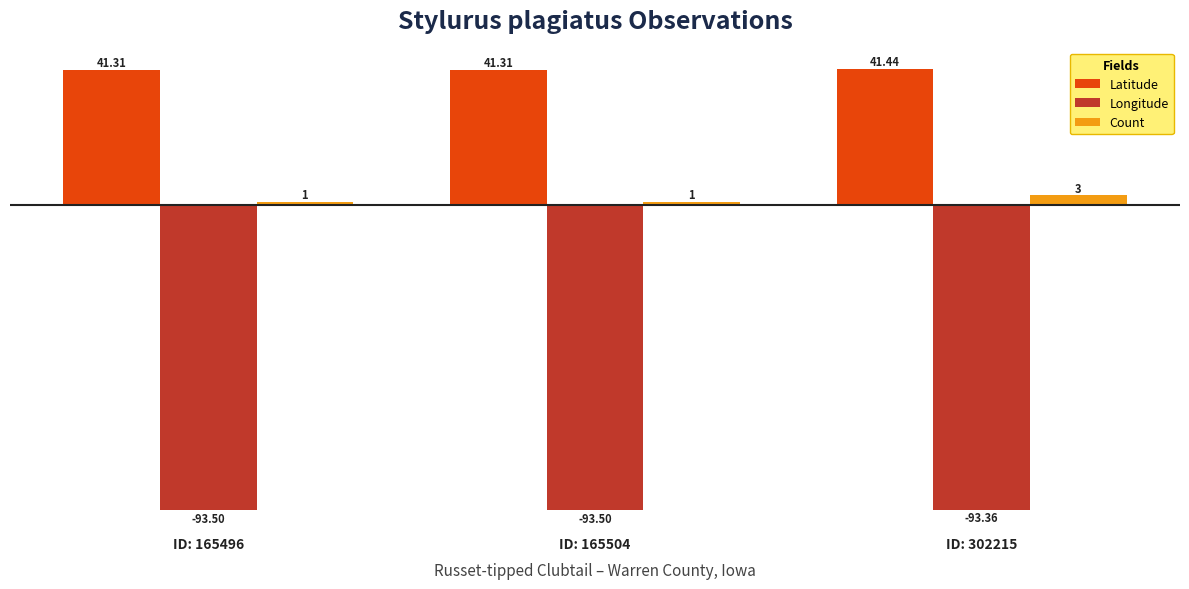

Is it true that Latitude equals 41.3 at ID: 165504?

True